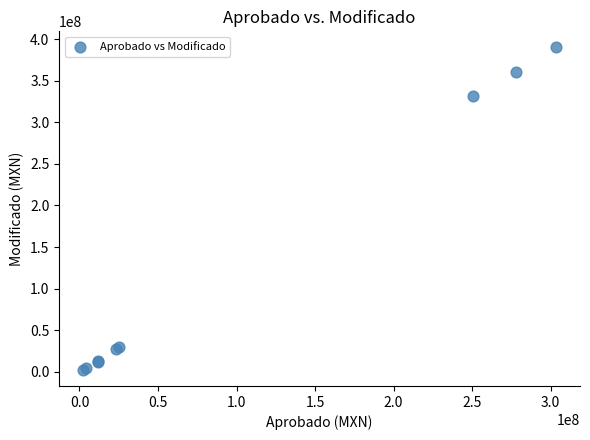

What Y value in the scatter plot is closest to 196180668?

331889370.2